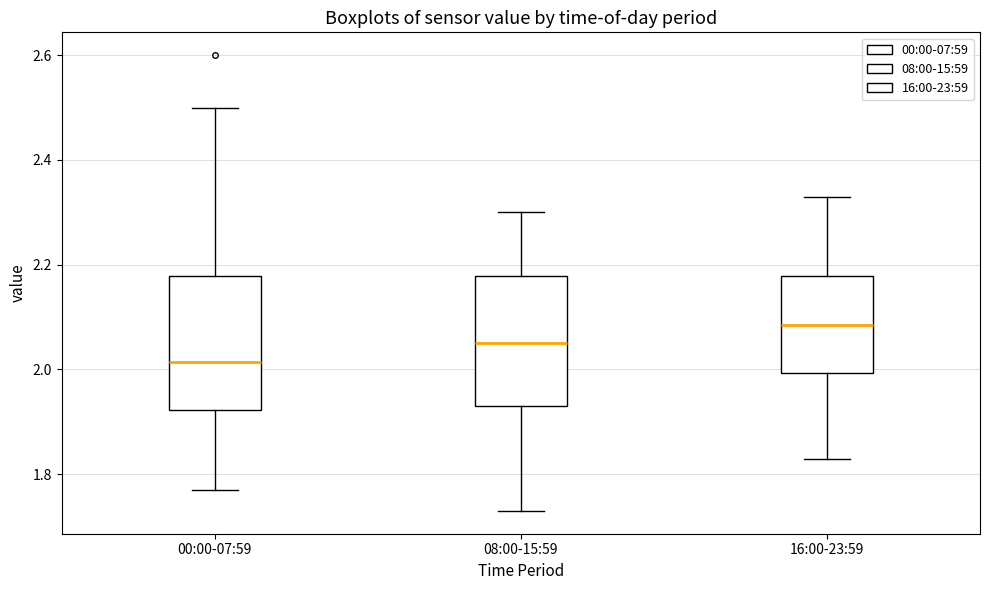

Reading left to right, transcribe this box plot: for each box, give where its median line is, the range the box spans, and where its two whiskers end, as read against the y-axis. The values are not printed on the chart, so give them approximately, as read against the axis.

00:00-07:59: median 2.02, box 1.92 to 2.18, whiskers 1.78 to 2.50
08:00-15:59: median 2.06, box 1.94 to 2.18, whiskers 1.74 to 2.30
16:00-23:59: median 2.08, box 2.00 to 2.18, whiskers 1.84 to 2.34